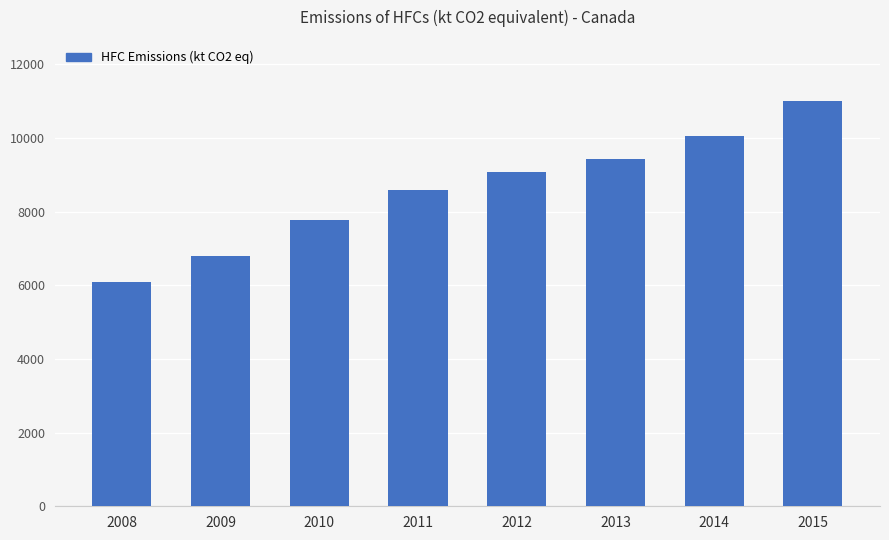

At which label is the value closest to 8545?

2011